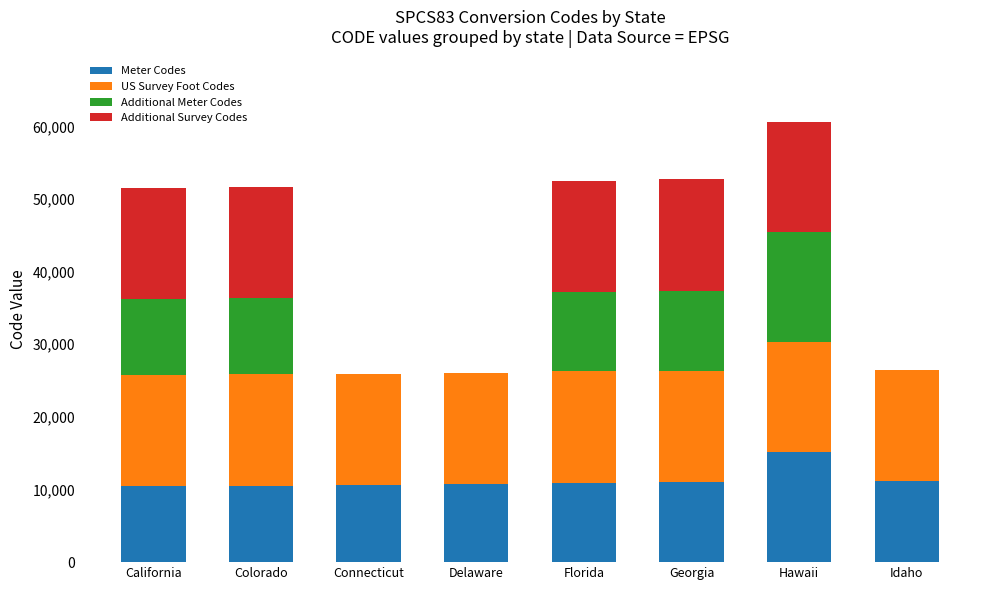

Count the number of data series in this chart.

4